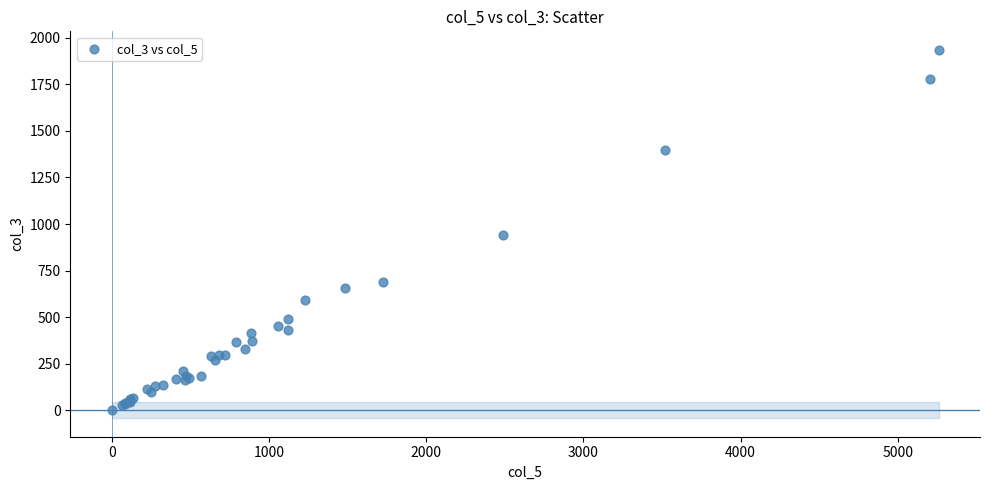

What Y value in the scatter plot is closest to 968?

943